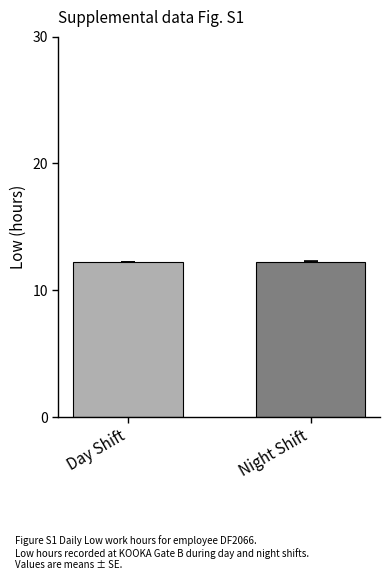

What is the greatest value displayed?

12.2